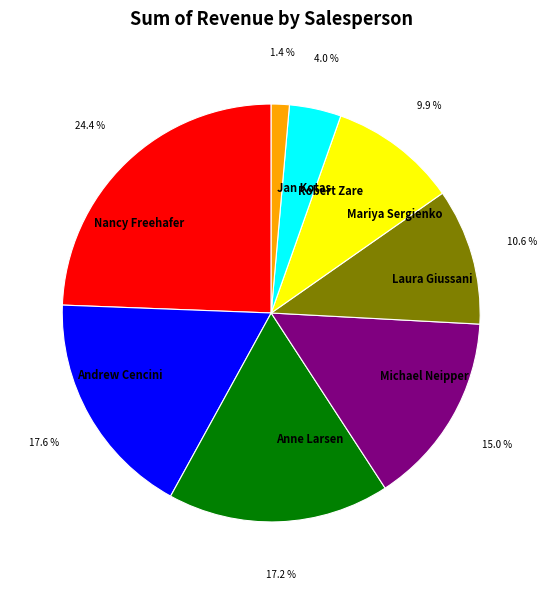

What is the ratio of the value at Mariya Sergienko to the value at Laura Giussani?

0.9